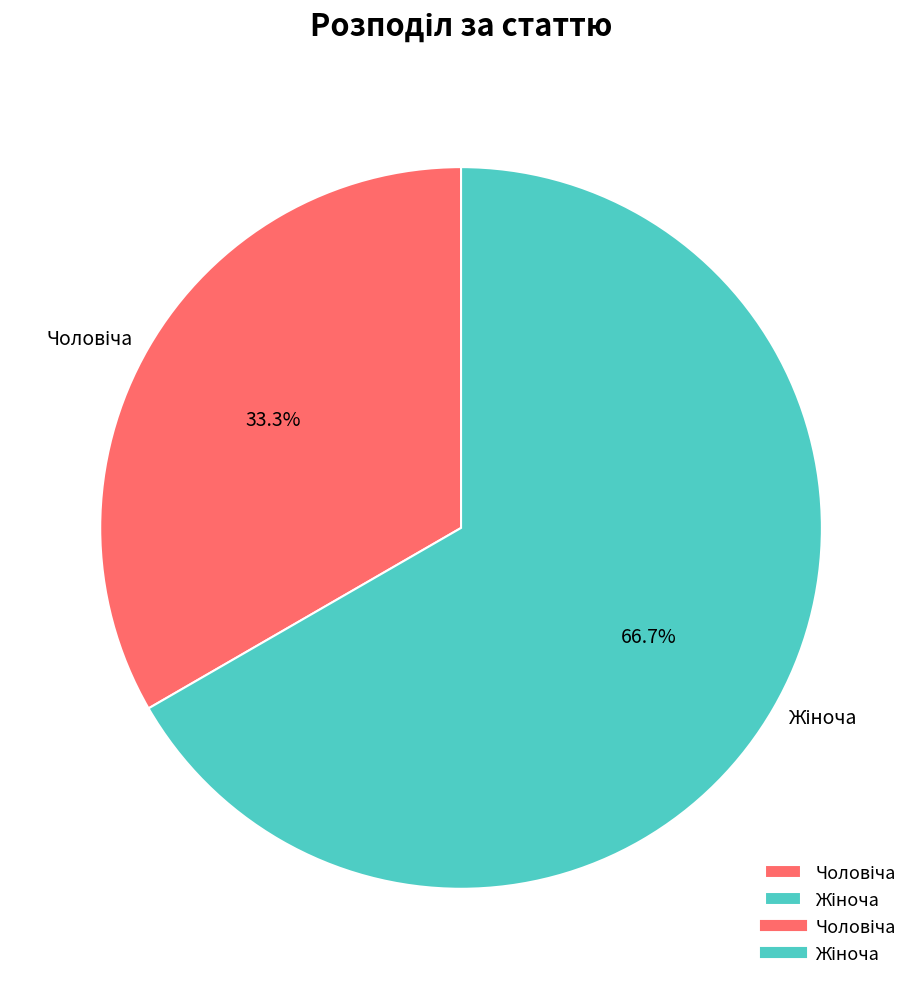

Is there any slice that represents more than half of the pie?

Yes